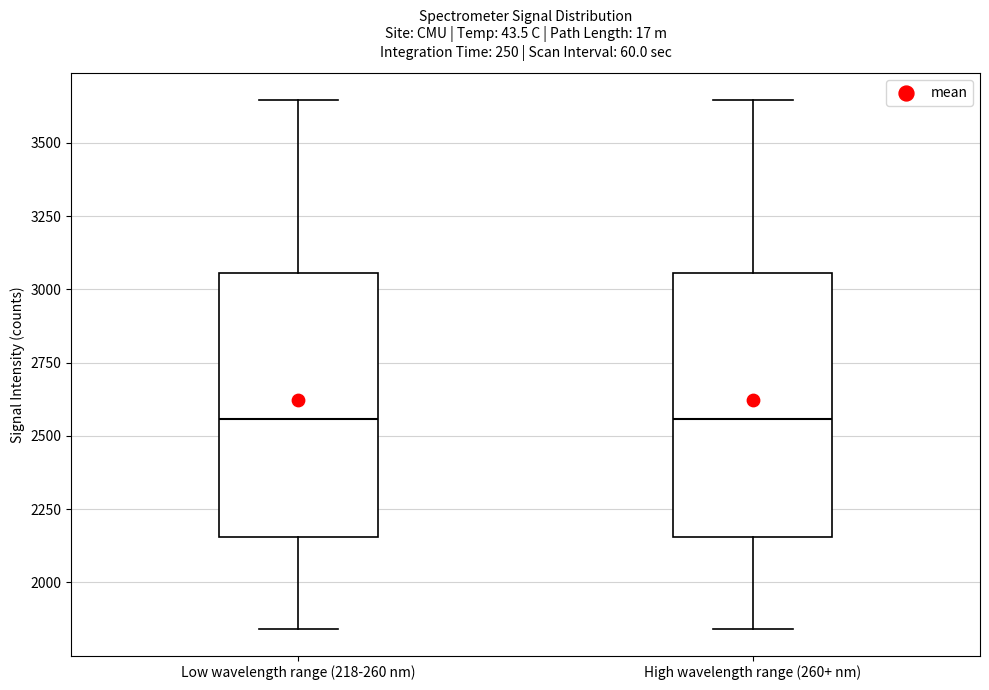

Reading left to right, transcribe this box plot: for each box, give where its median line is, the range the box spans, and where its two whiskers end, as read against the y-axis. The values are not printed on the chart, so give them approximately, as read against the axis.

Low wavelength range (218-260 nm): median 2550, box 2150 to 3050, whiskers 1850 to 3650
High wavelength range (260+ nm): median 2550, box 2150 to 3050, whiskers 1850 to 3650